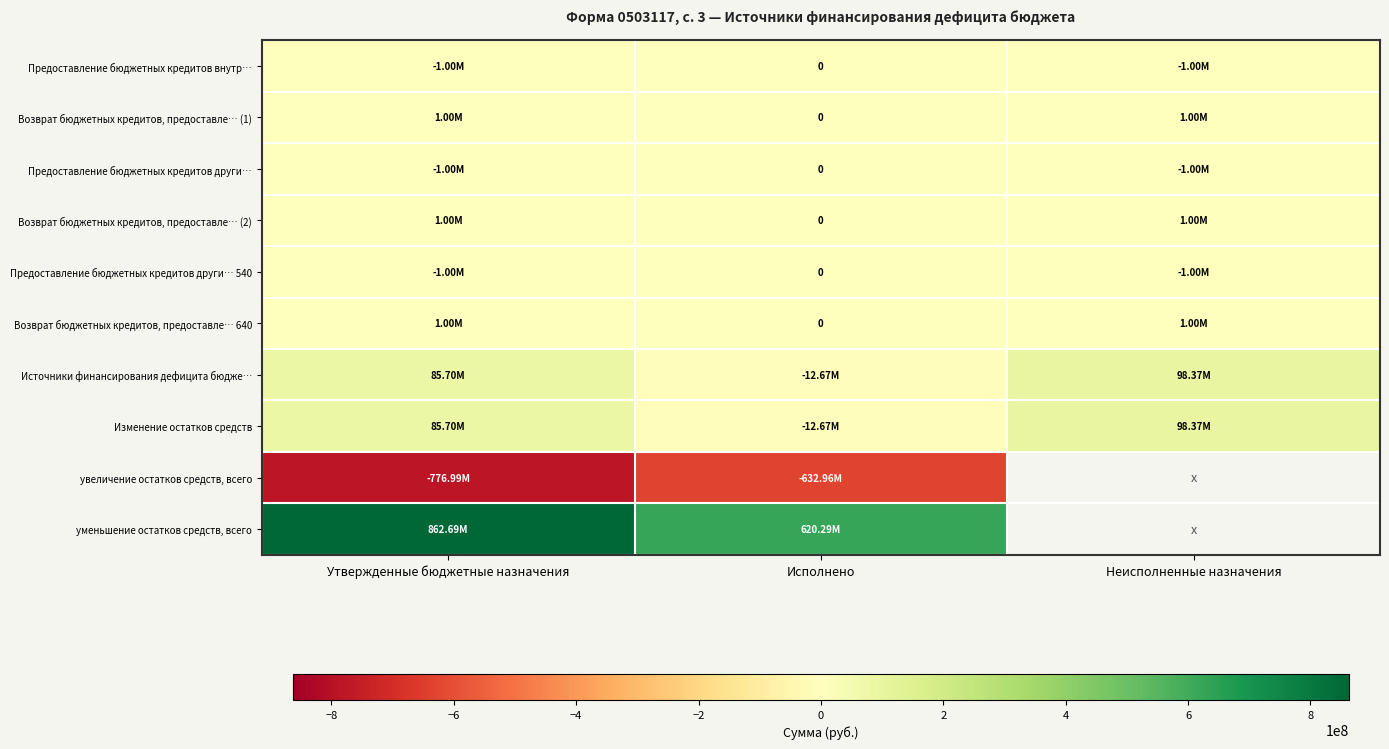

What is the difference between the уменьшение остатков средств, всего values at Исполнено and Утвержденные бюджетные назначения?

242400329.3